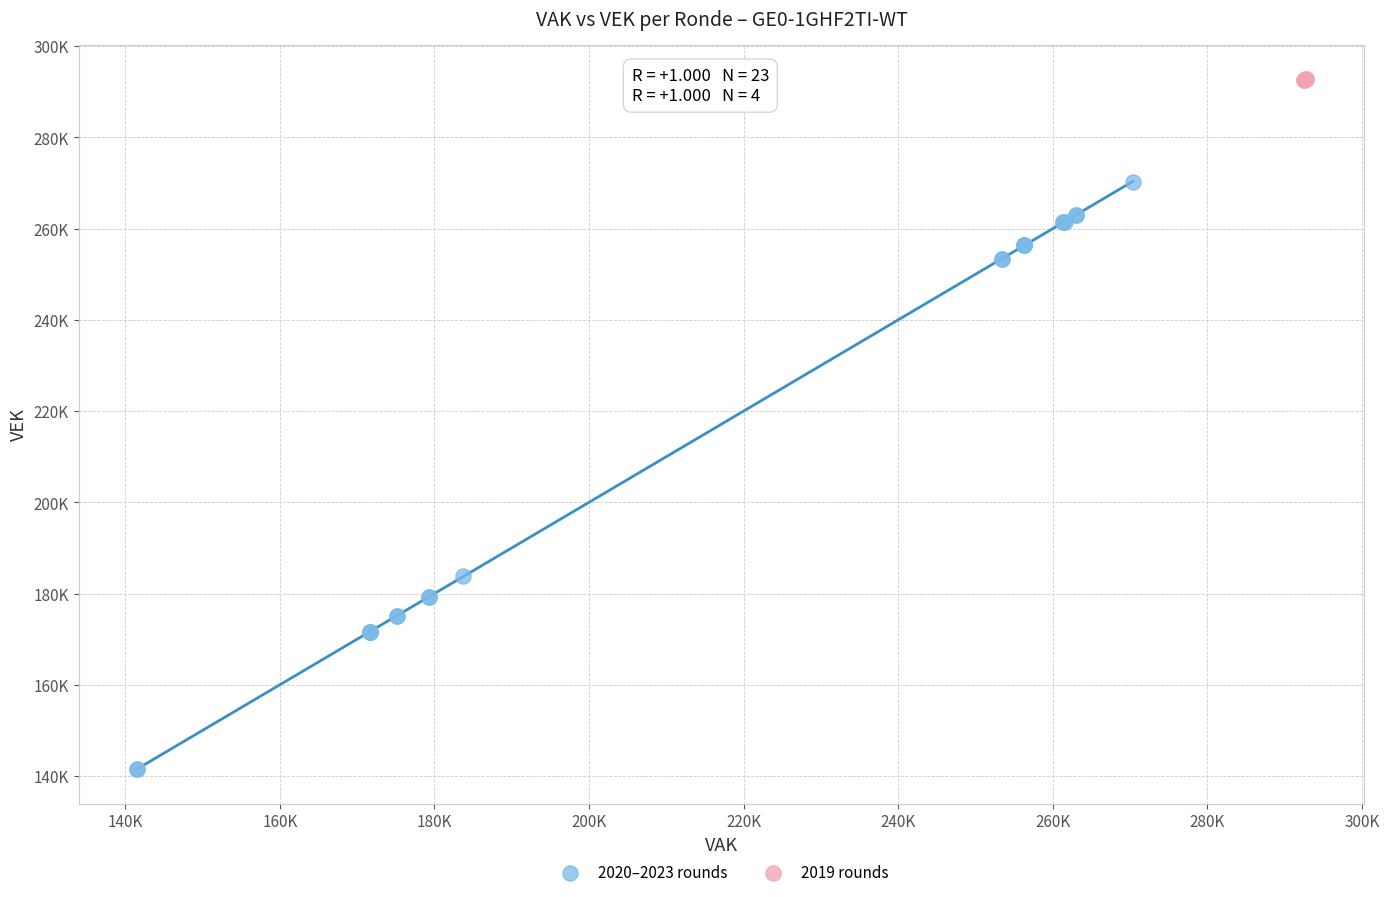

What are all the series names shown in the legend?

2020–2023 rounds, 2019 rounds